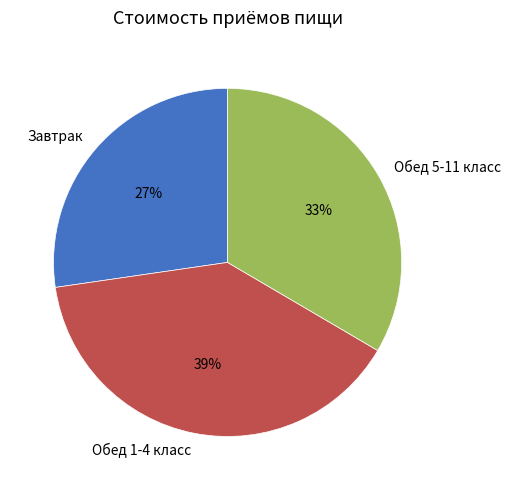

Is the sum of Обед 1-4 класс and Завтрак greater than half?

Yes